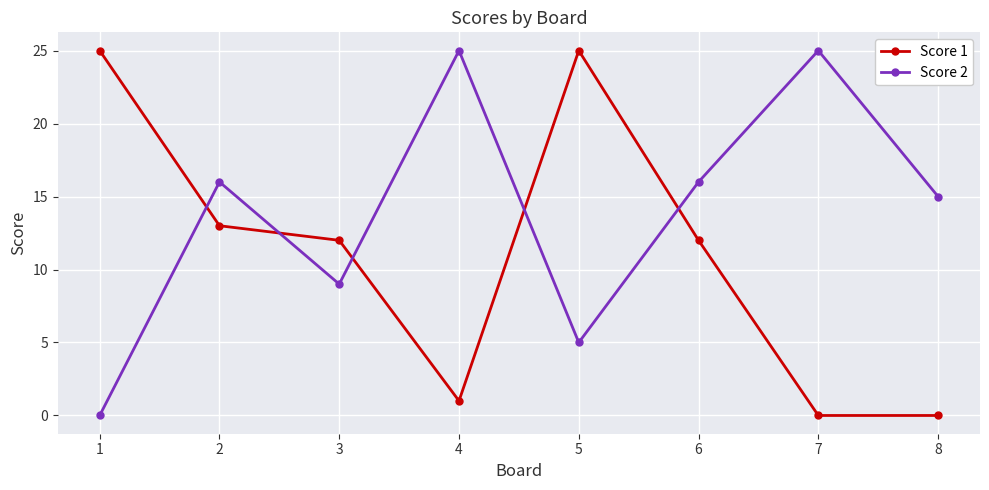

What is the value of the Score 2 point at the 6th from the left?

16